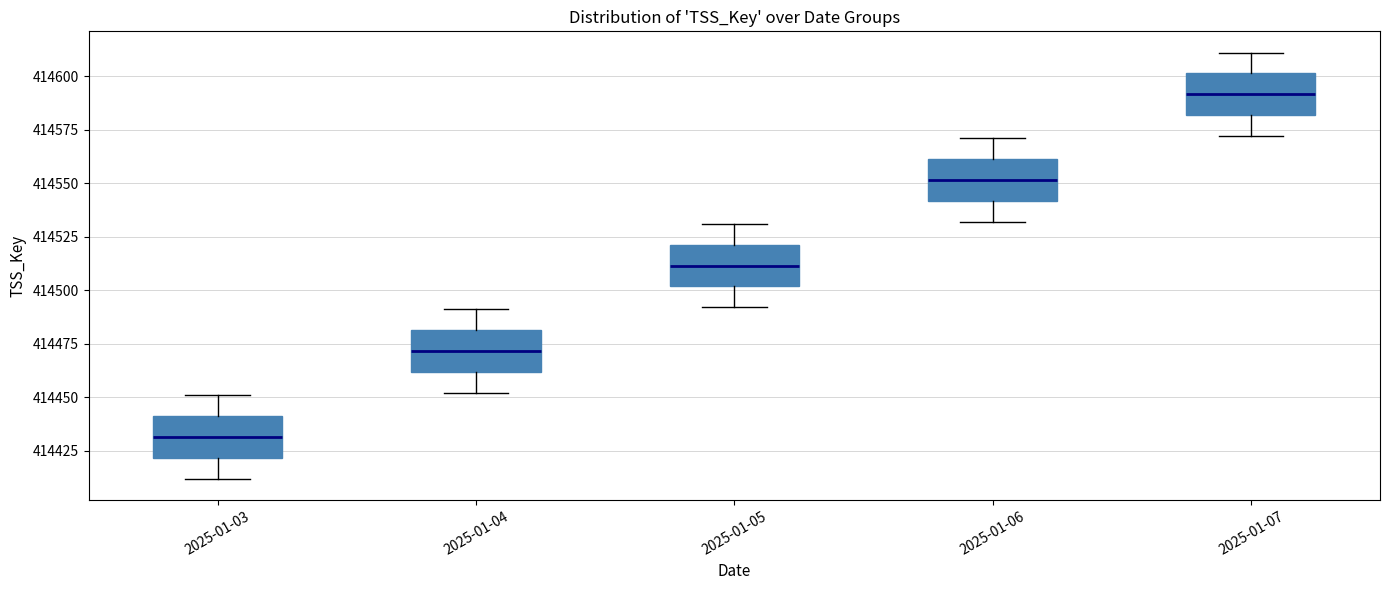

Which box has the lowest median line?

2025-01-03